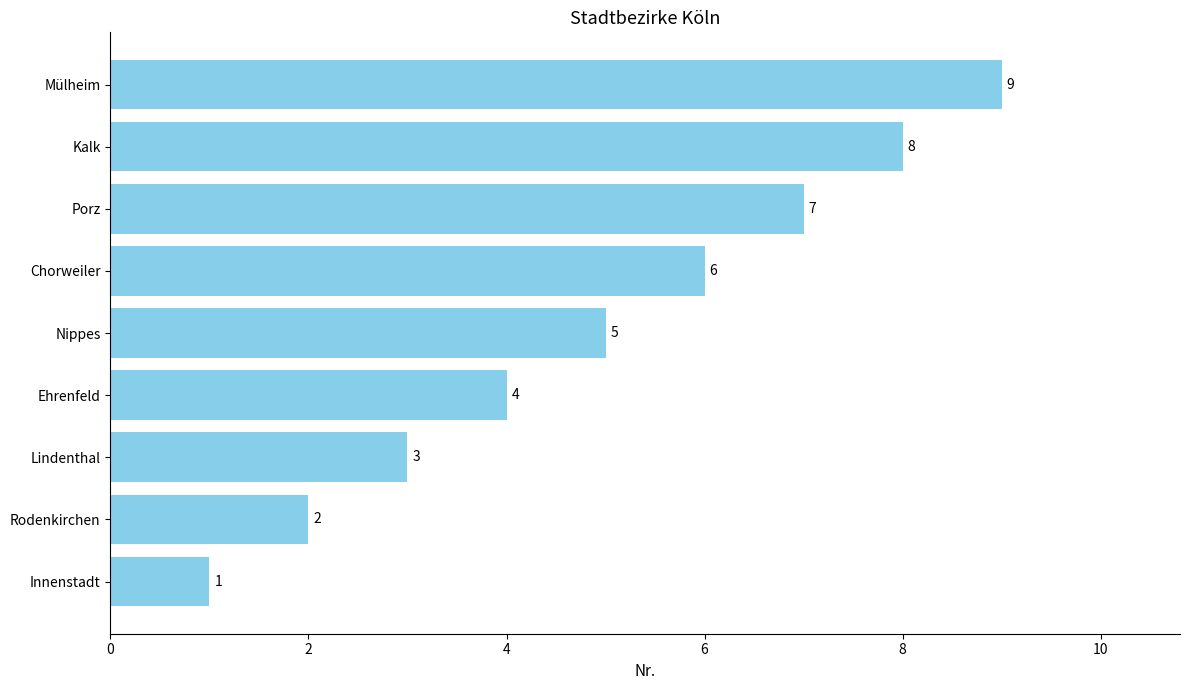

What is the average value?

5